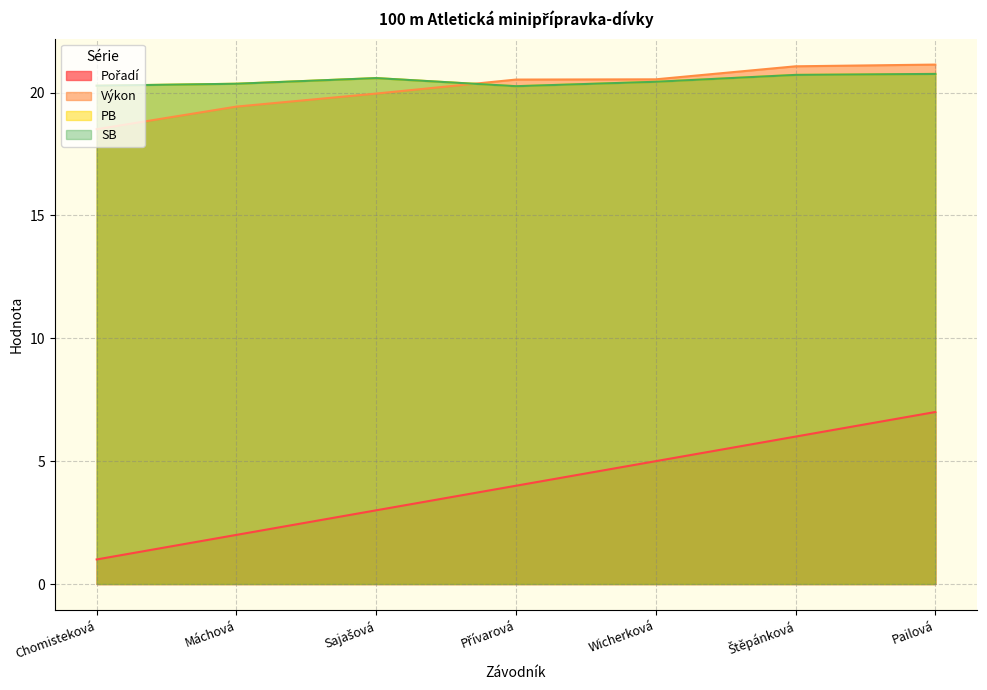

How many categories are shown in the chart?

7